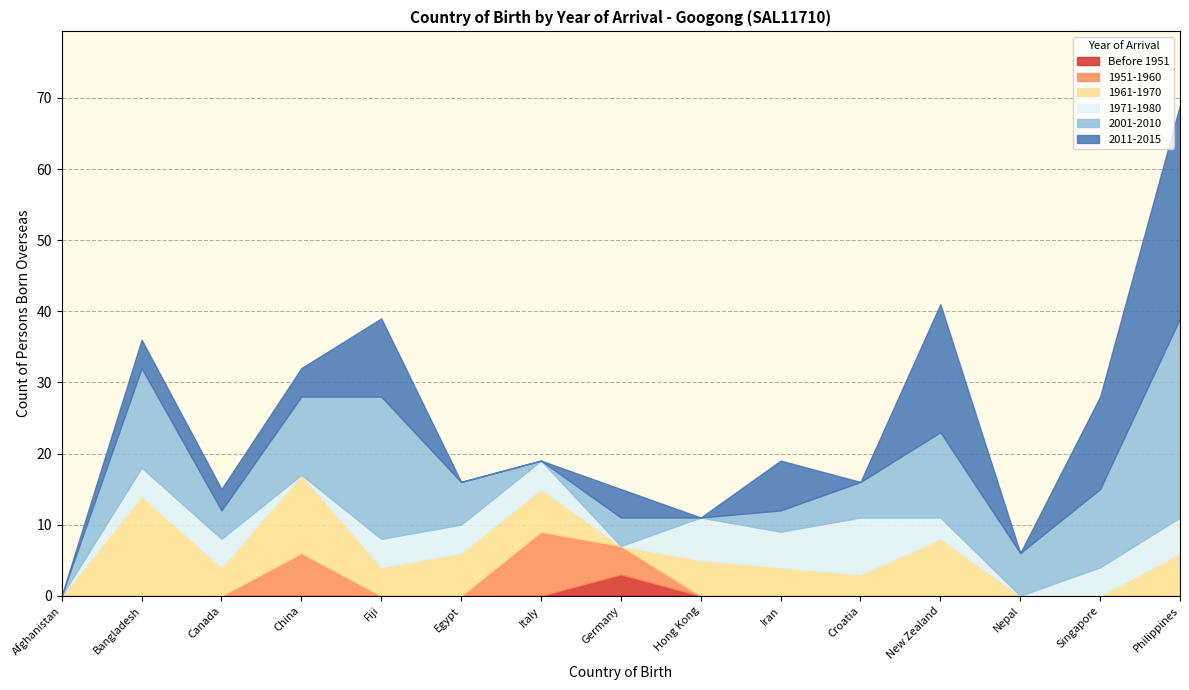

Reading left to right, extract all data points from this chart.

Before 1951: Afghanistan=0	Bangladesh=0	Canada=0	China=0	Fiji=0	Egypt=0	Italy=0	Germany=3	Hong Kong=0	Iran=0	Croatia=0	New Zealand=0	Nepal=0	Singapore=0	Philippines=0
1951-1960: Afghanistan=0	Bangladesh=0	Canada=0	China=6	Fiji=0	Egypt=0	Italy=9	Germany=4	Hong Kong=0	Iran=0	Croatia=0	New Zealand=0	Nepal=0	Singapore=0	Philippines=0
1961-1970: Afghanistan=0	Bangladesh=14	Canada=4	China=11	Fiji=4	Egypt=6	Italy=6	Germany=0	Hong Kong=5	Iran=4	Croatia=3	New Zealand=8	Nepal=0	Singapore=0	Philippines=6
1971-1980: Afghanistan=0	Bangladesh=4	Canada=4	China=0	Fiji=4	Egypt=4	Italy=4	Germany=0	Hong Kong=6	Iran=5	Croatia=8	New Zealand=3	Nepal=0	Singapore=4	Philippines=5
2001-2010: Afghanistan=0	Bangladesh=14	Canada=4	China=11	Fiji=20	Egypt=6	Italy=0	Germany=4	Hong Kong=0	Iran=3	Croatia=5	New Zealand=12	Nepal=6	Singapore=11	Philippines=28
2011-2015: Afghanistan=0	Bangladesh=4	Canada=3	China=4	Fiji=11	Egypt=0	Italy=0	Germany=4	Hong Kong=0	Iran=7	Croatia=0	New Zealand=18	Nepal=0	Singapore=13	Philippines=30